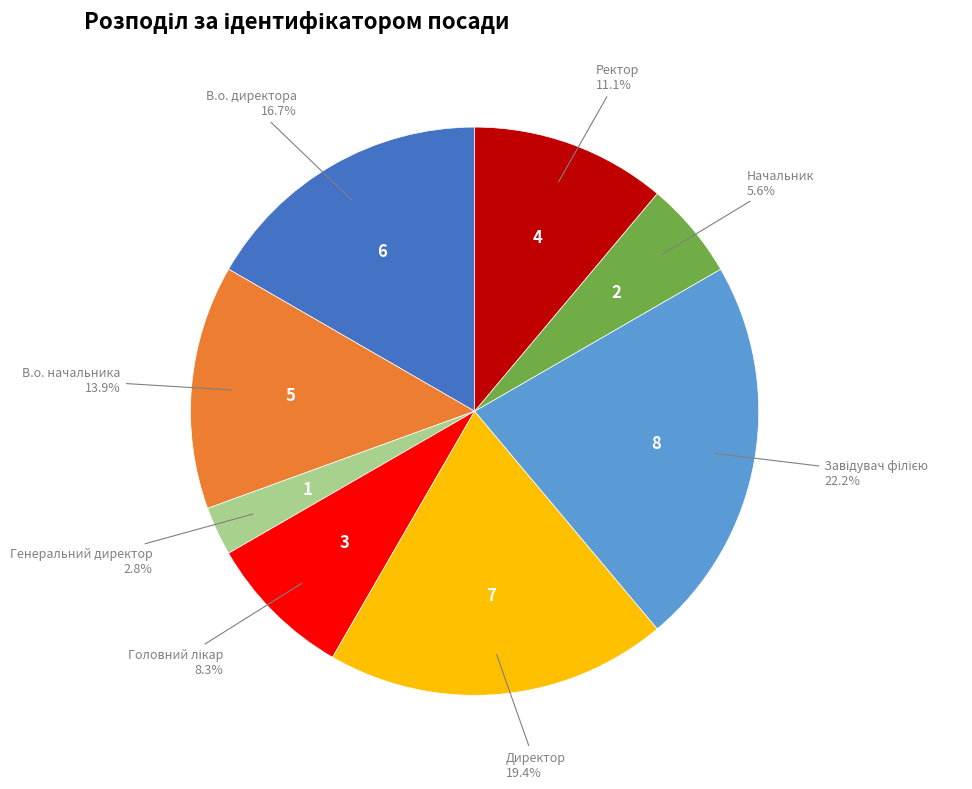

Is В.о. начальника the majority of the pie?

No